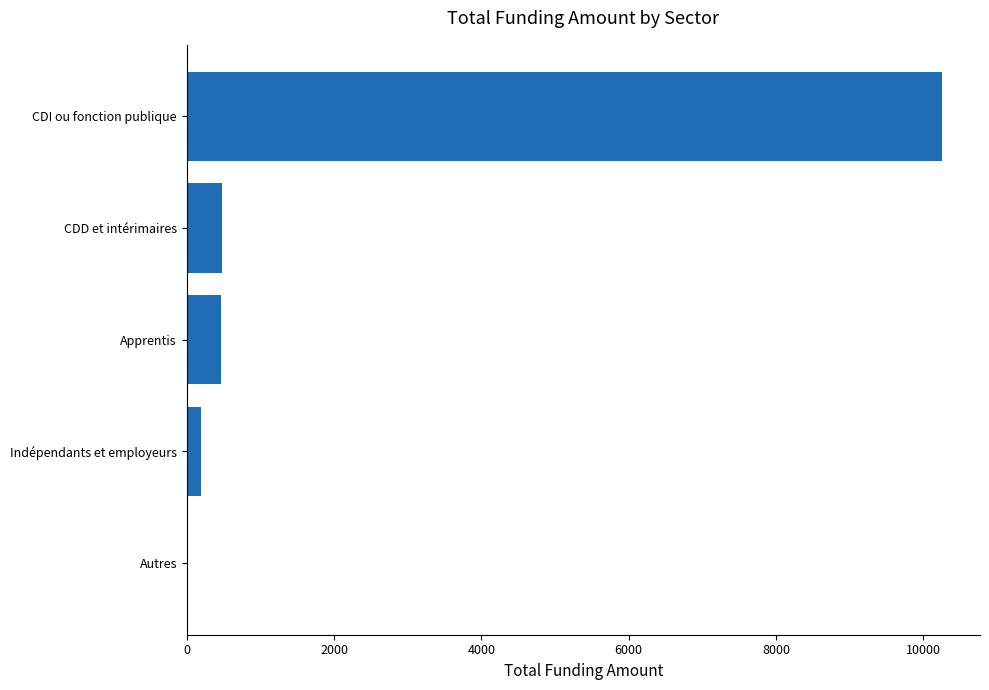

Is it true that the value at Autres is 23.7?

True